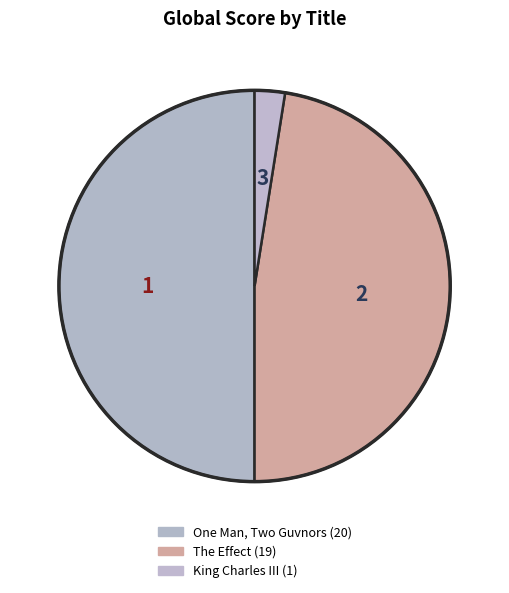

Approximately how many times larger is the value at King Charles III compared to One Man, Two Guvnors?

0.1